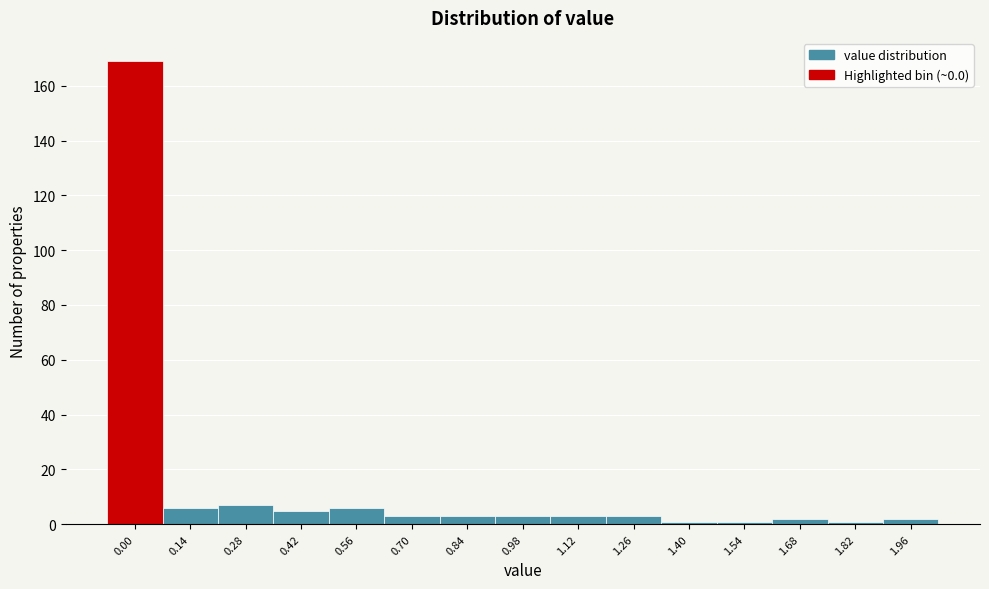

Reading left to right, extract all data points from this chart.

0.00=169	0.14=6	0.28=7	0.42=5	0.56=6	0.70=3	0.84=3	0.98=3	1.12=3	1.26=3	1.40=1	1.54=1	1.68=2	1.82=1	1.96=2